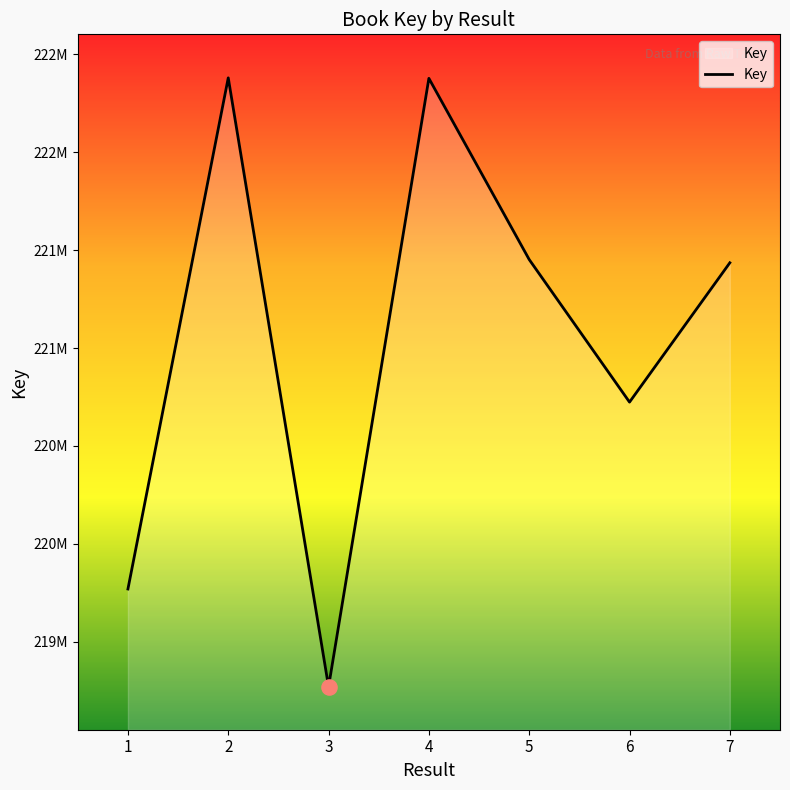

Which has a higher value, 3 or 2?

2